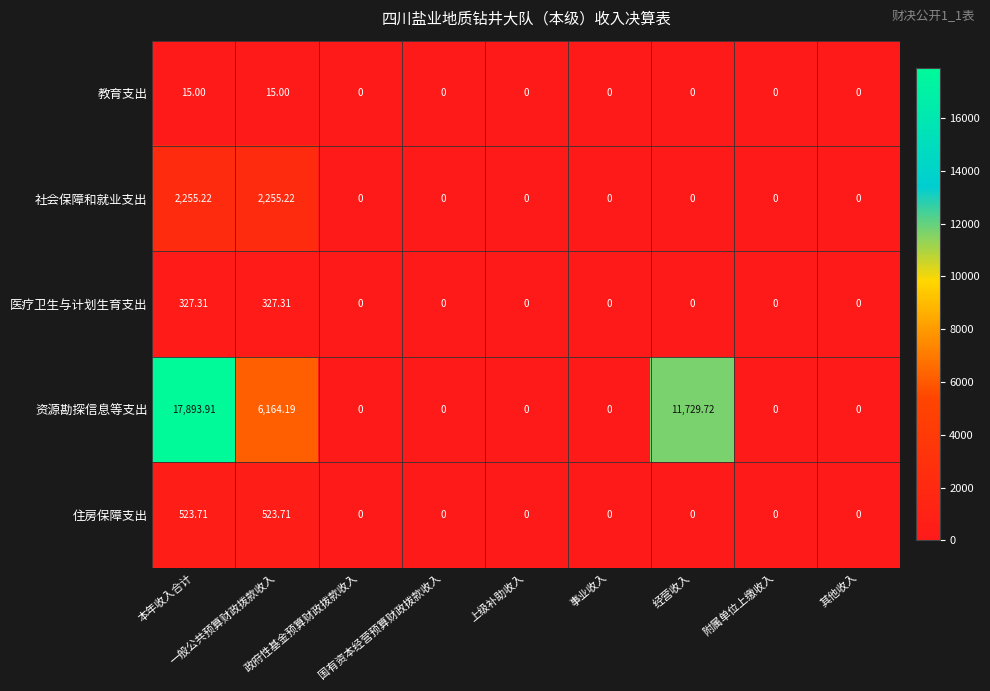

How many data points does each series have?

9